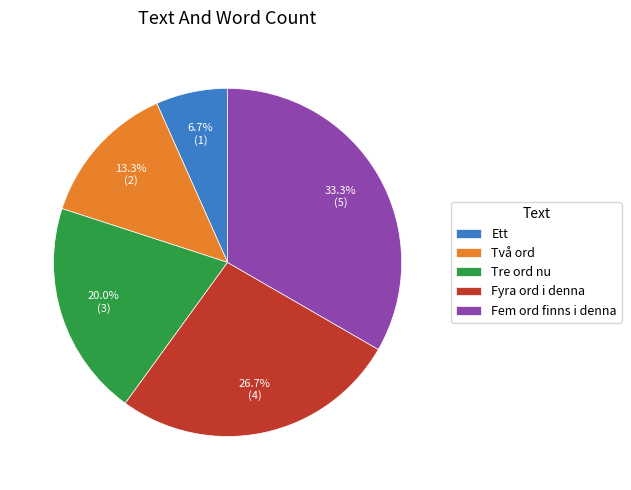

How many slices are in this pie chart?

5